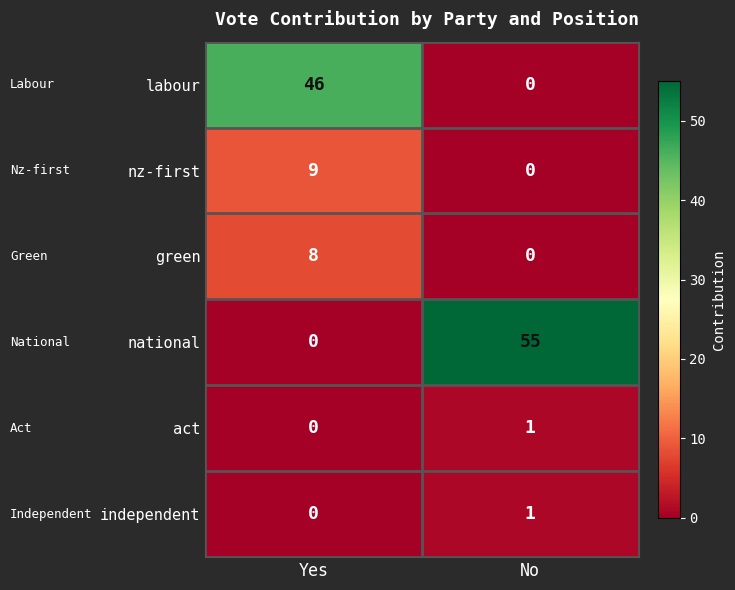

At which category does the chart reach its peak across all series?

No